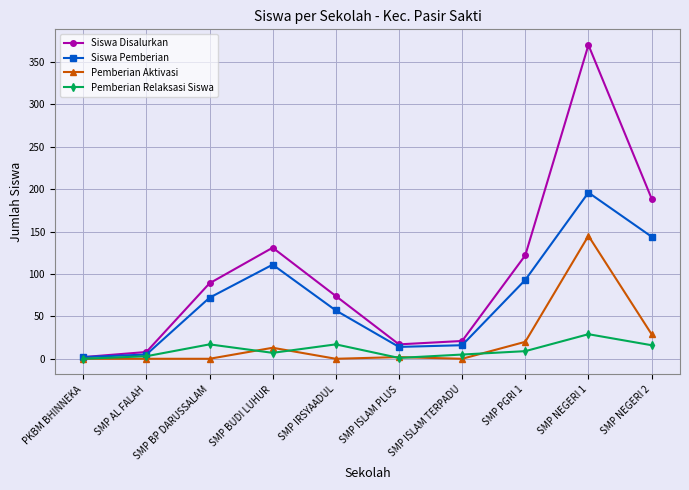

Count the number of data series in this chart.

4